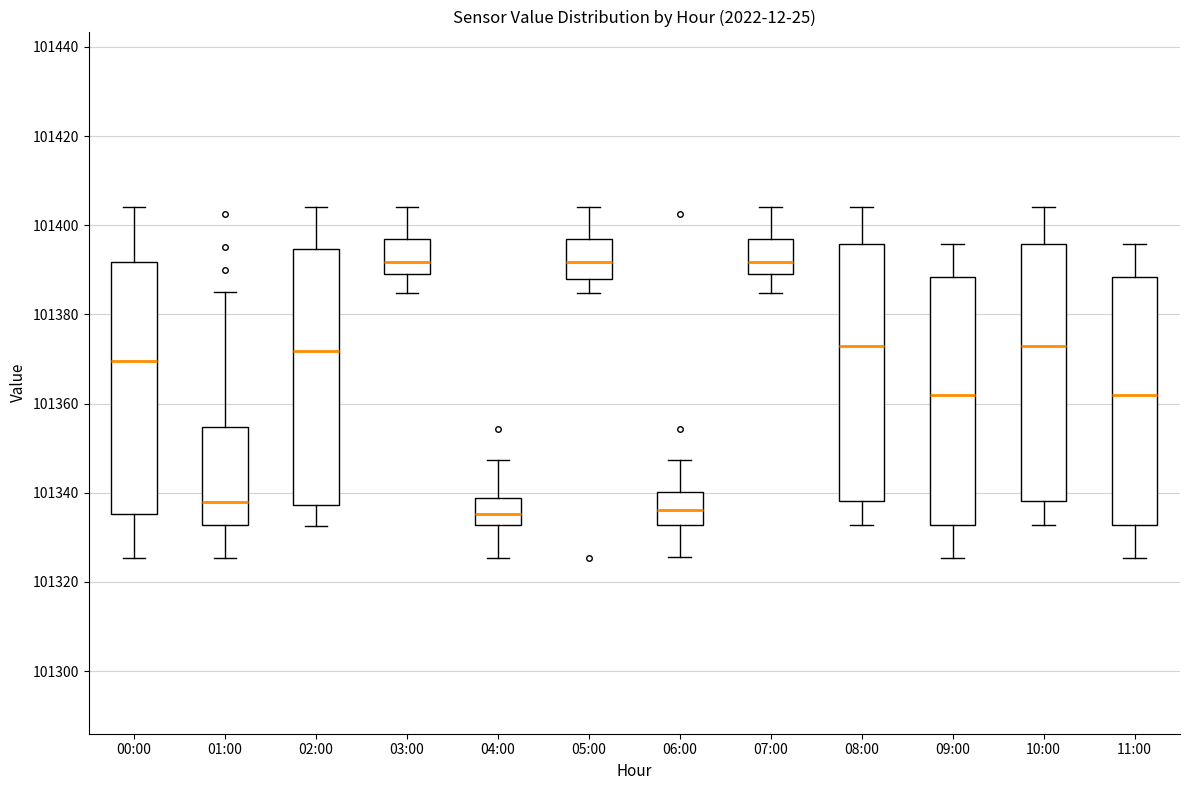

Where does the lower whisker of the box for 03:00 end on the y-axis? The values are not printed on the chart, so give them approximately, as read against the axis.

101384